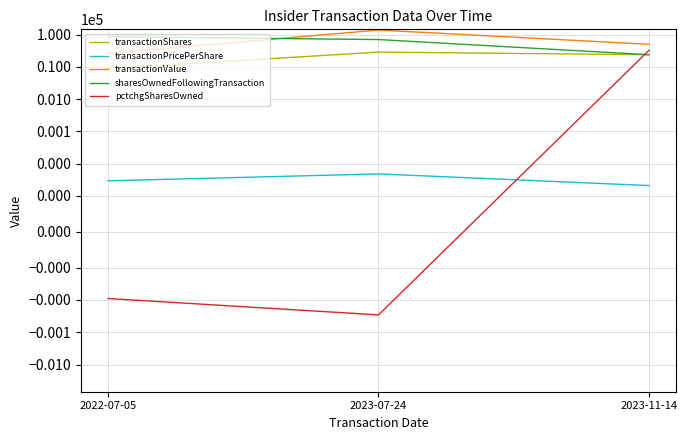

What is the lowest value of the transactionPricePerShare series?

2.1